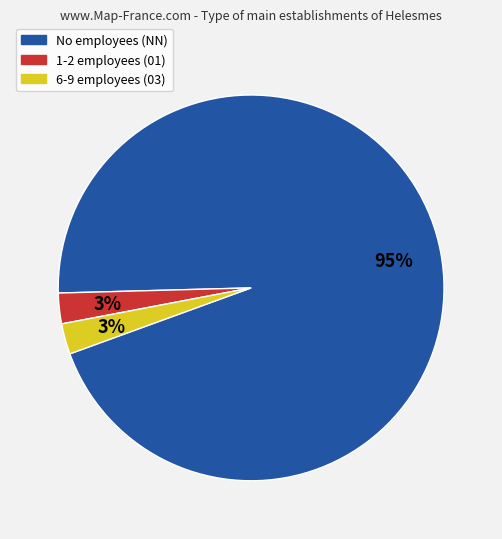

Is there any slice that represents more than half of the pie?

Yes